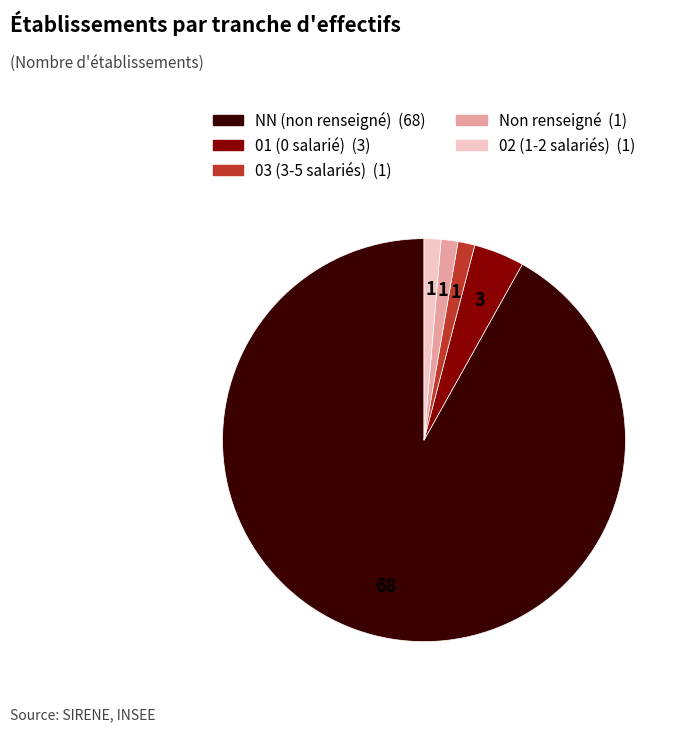

How many segments does this pie chart have?

5